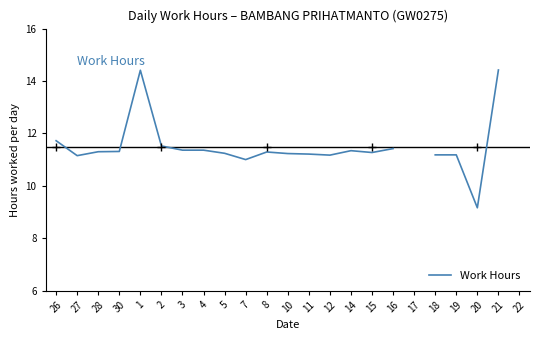

How many lines are shown in the chart?

1